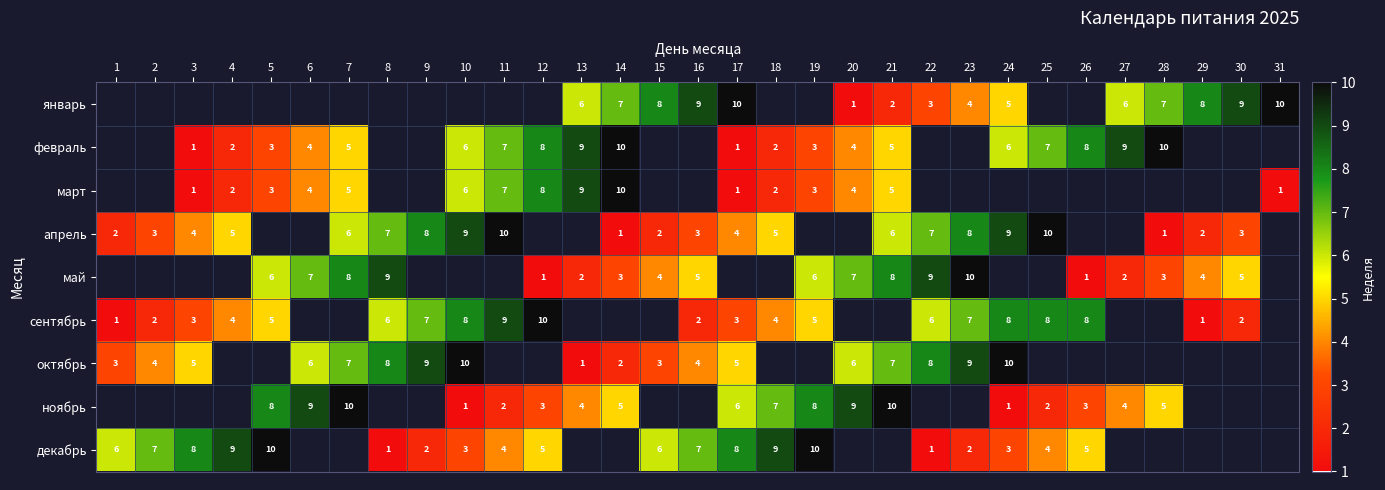

What is the difference between the февраль values at 6 and 26?

4